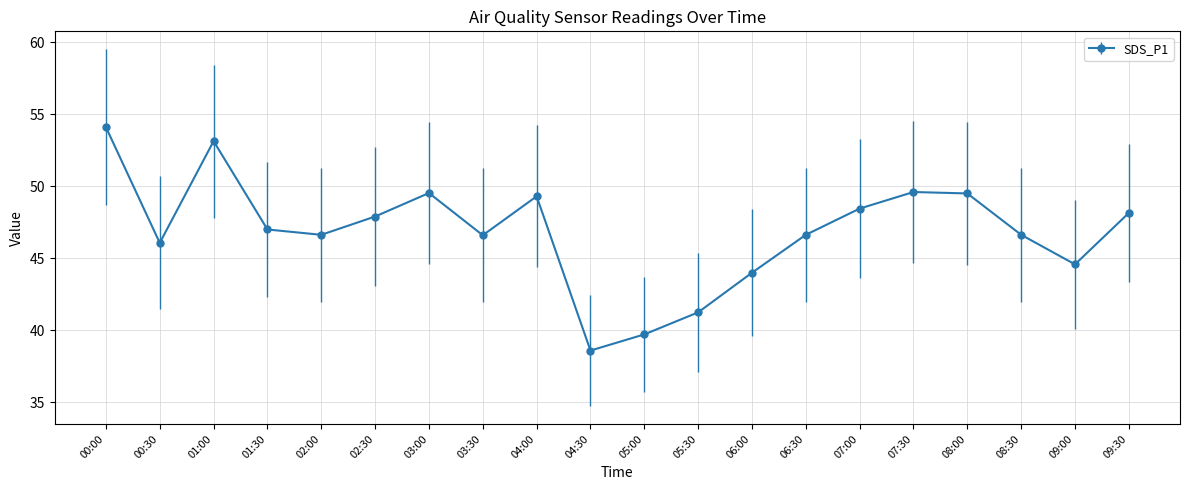

True or false: the data shows 70.7 at 06:30.

False